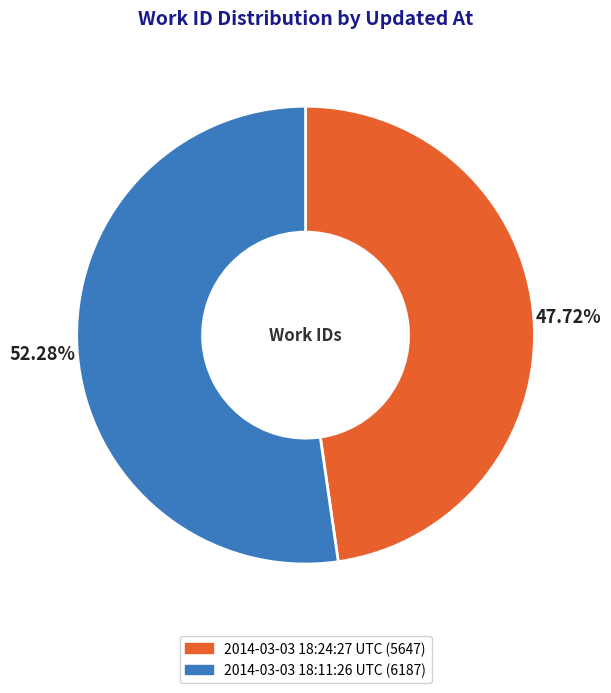

Count the number of slices in the pie.

2